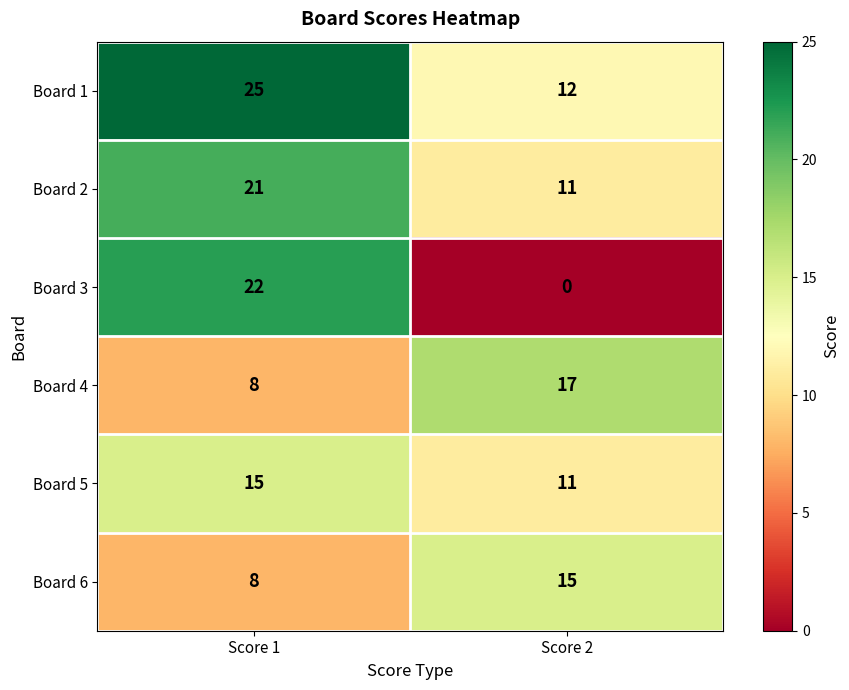

The value of Board 6 at Score 2 is 15. True or false?

True